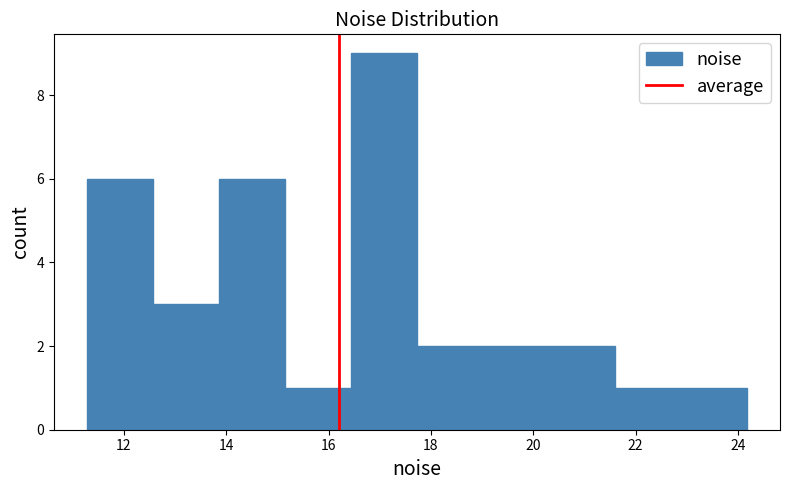

How tall is the bar that spans 21.6 to 22.8 on the x-axis? Neither the bar edges nor the heights are printed on the chart, so give them approximately, as read against the axes.

1